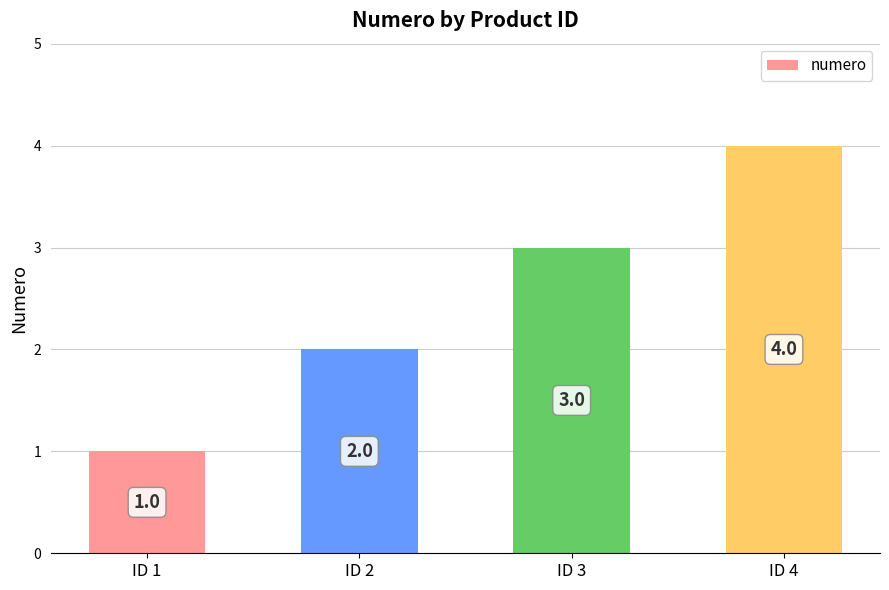

What is the ratio of the value at ID 4 to the value at ID 2?

2.0